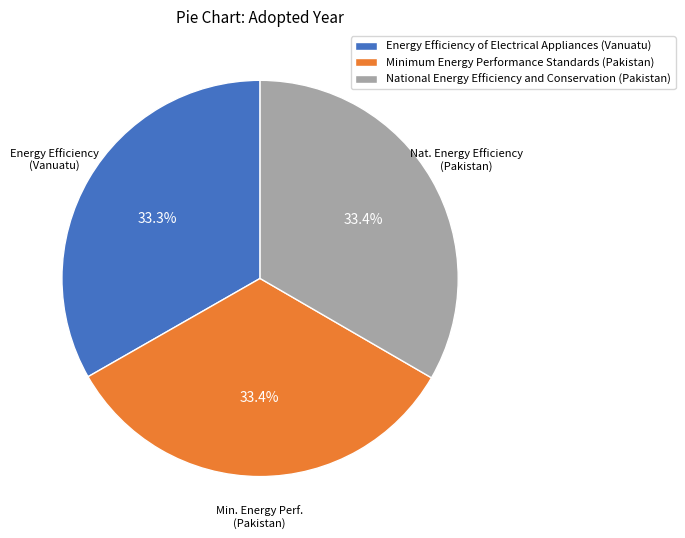

How many slices are in this pie chart?

3